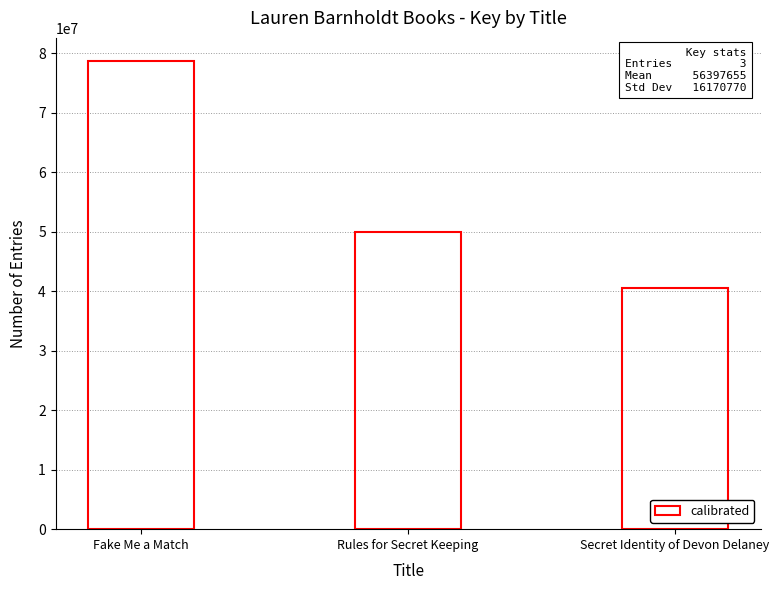

What is the greatest value displayed?

78613778